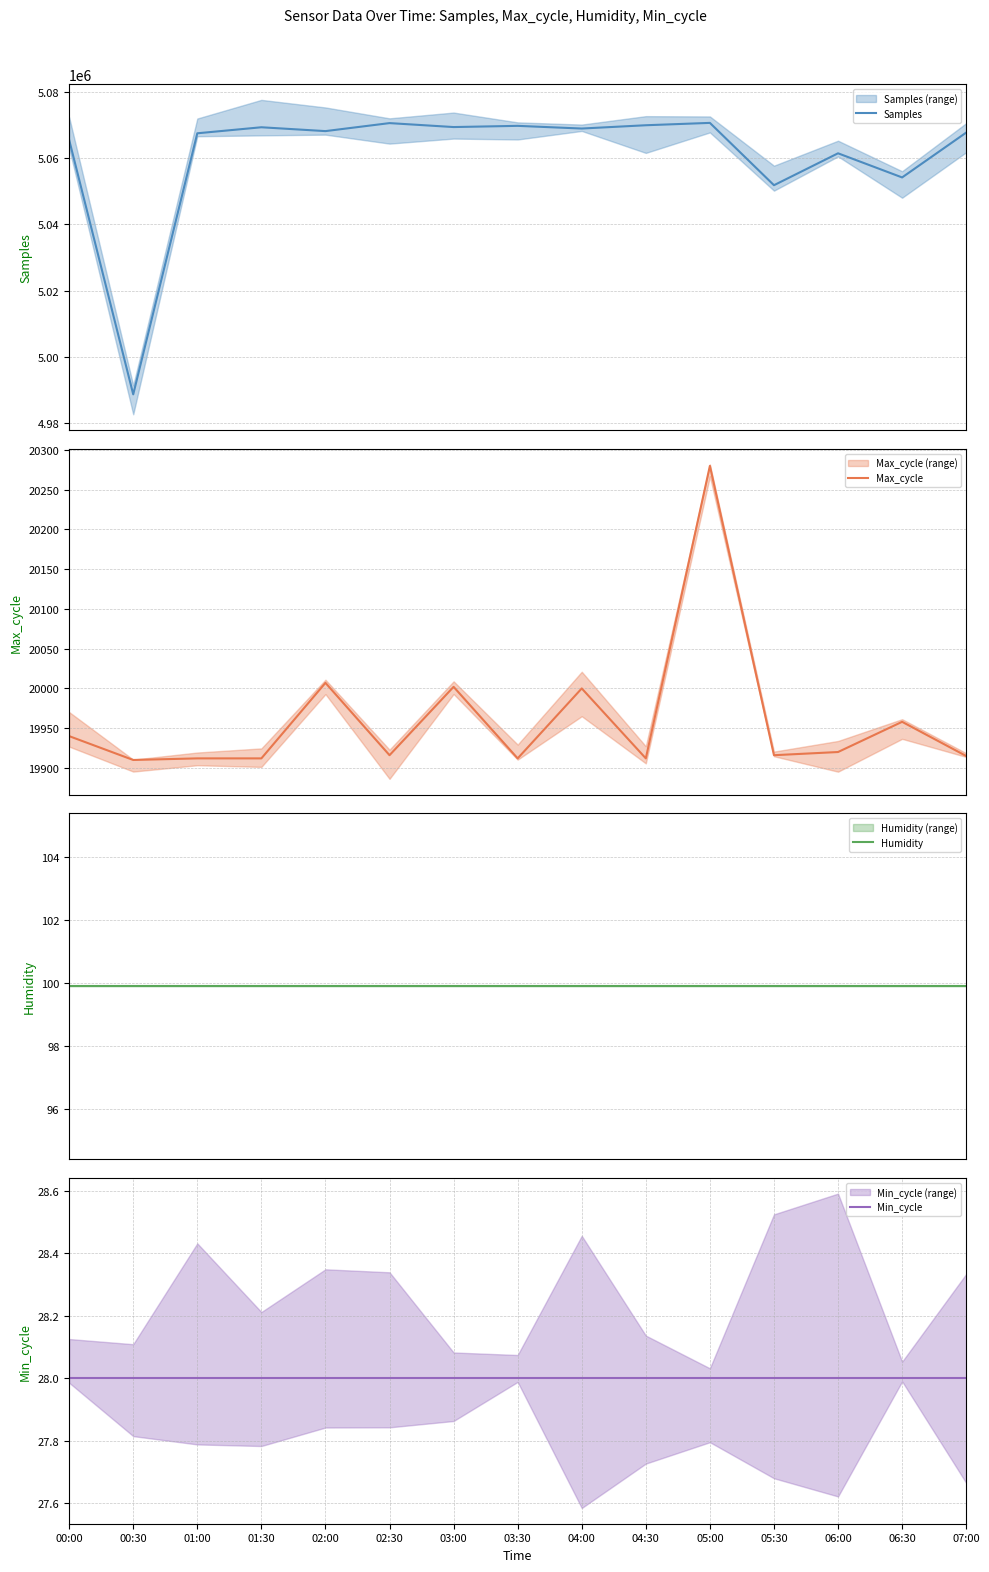

What is the label of the 10th point from the right?

02:30